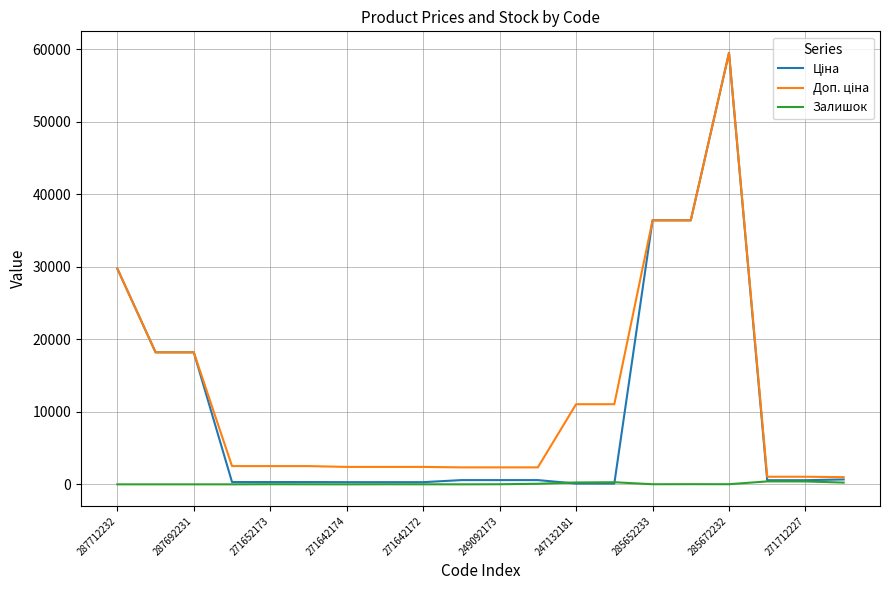

What is the maximum value shown in the chart?

59523.0